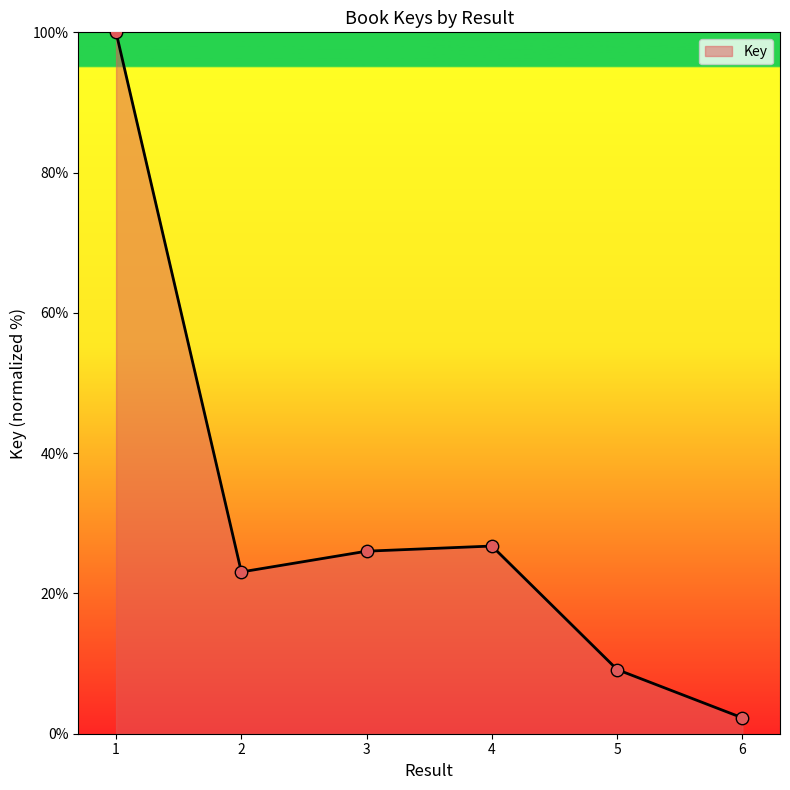

What is the ratio of the value at 2 to the value at 4?

0.9